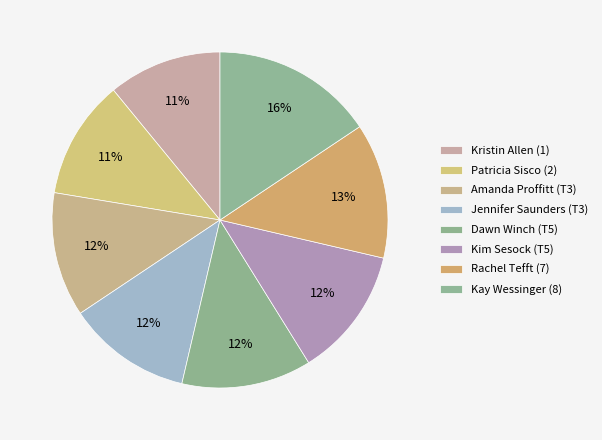

How many slices are in this pie chart?

8